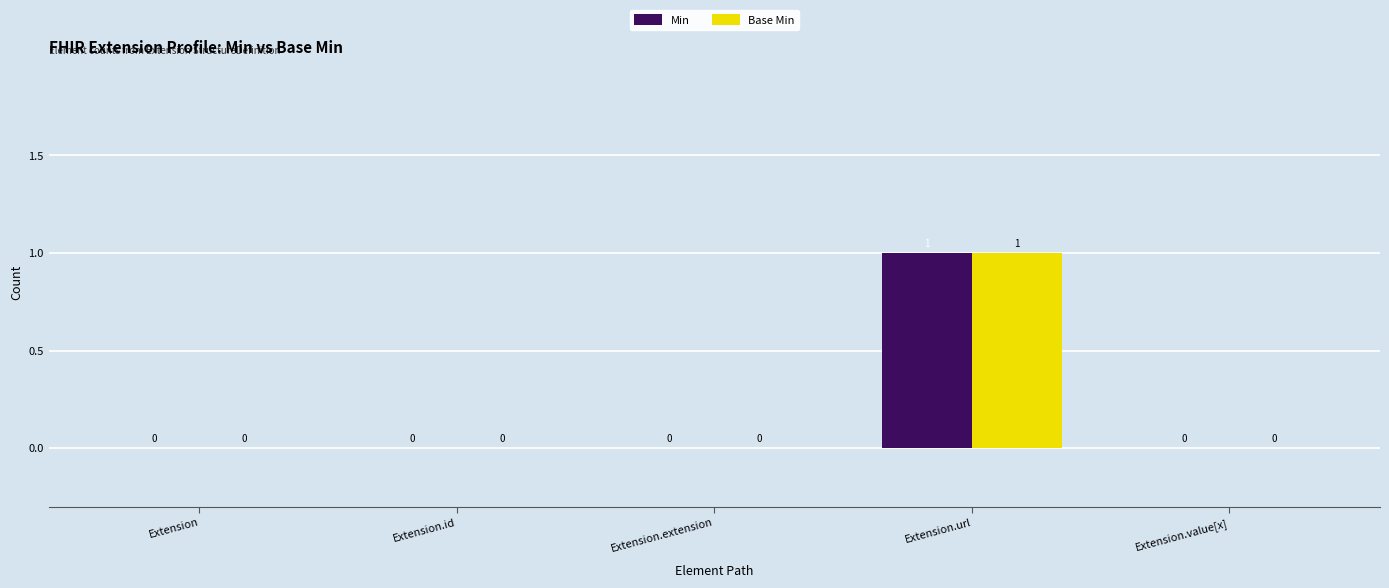

True or false: Min has a value of 0 at Extension.value[x].

True